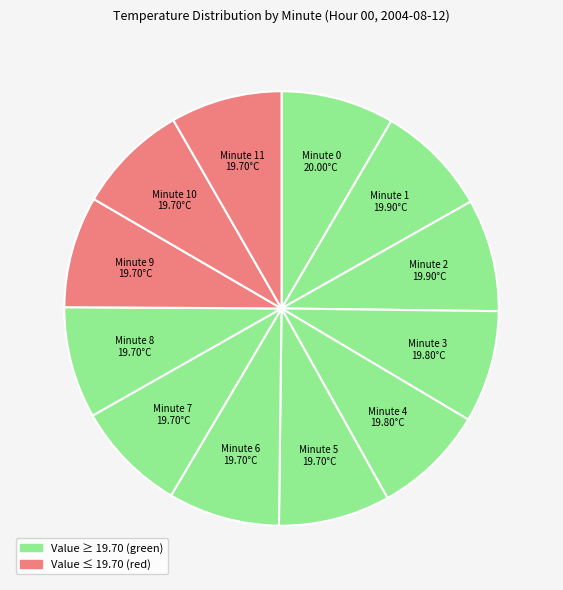

How many slices are in this pie chart?

12